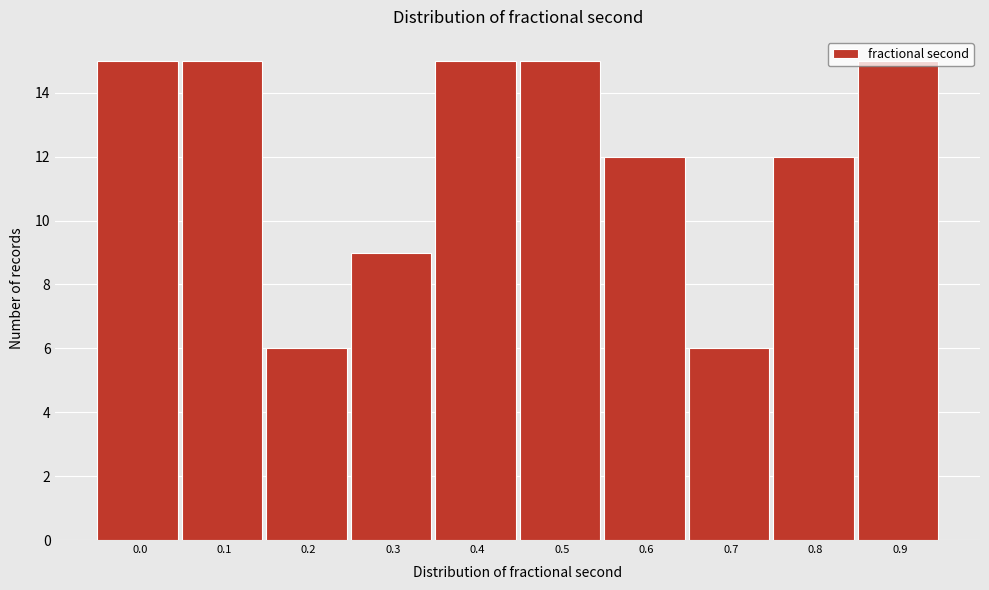

What is the average value?

12